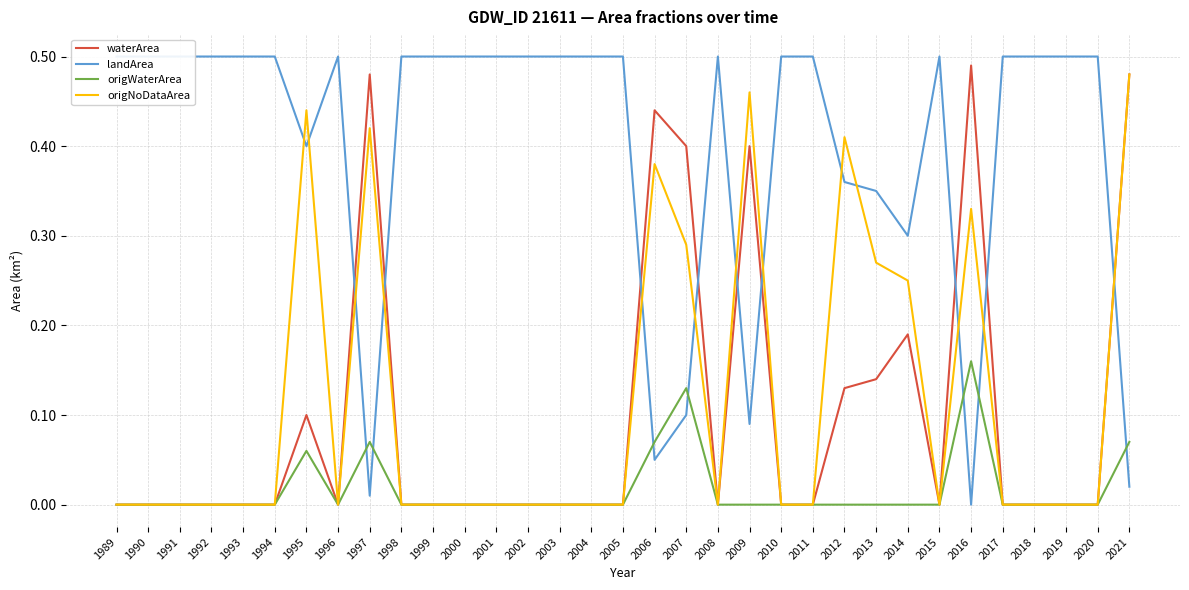

What is the average value of the origNoDataArea series?

0.1